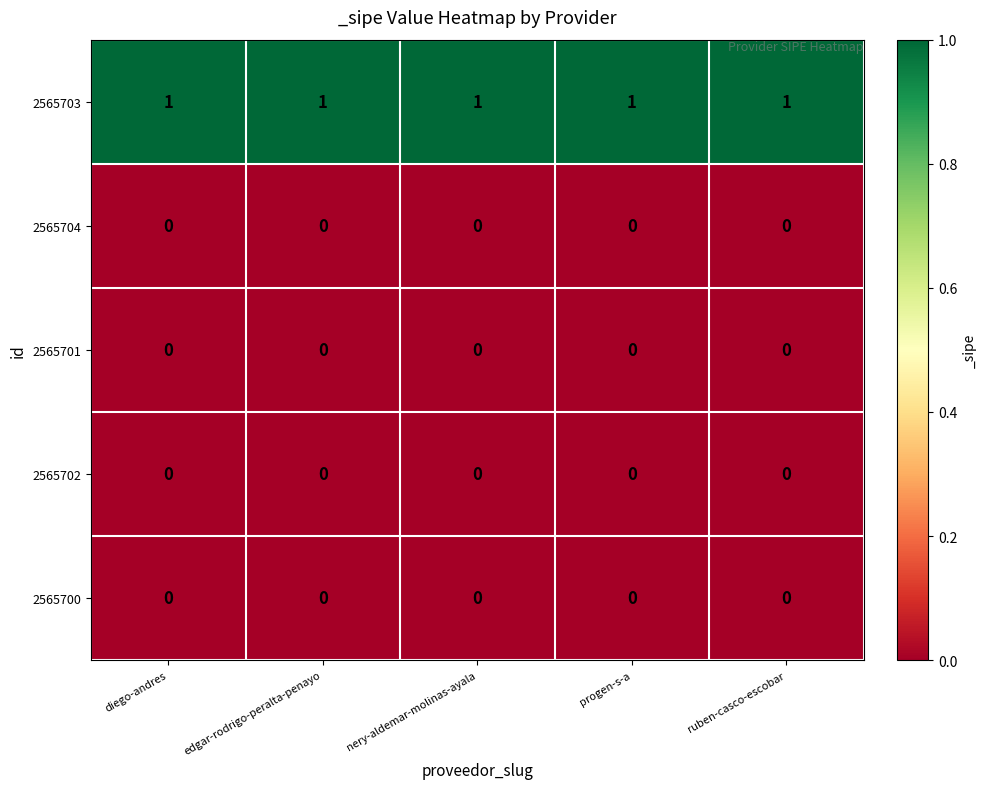

Is it true that 2565703 equals 0 at diego-andres?

False